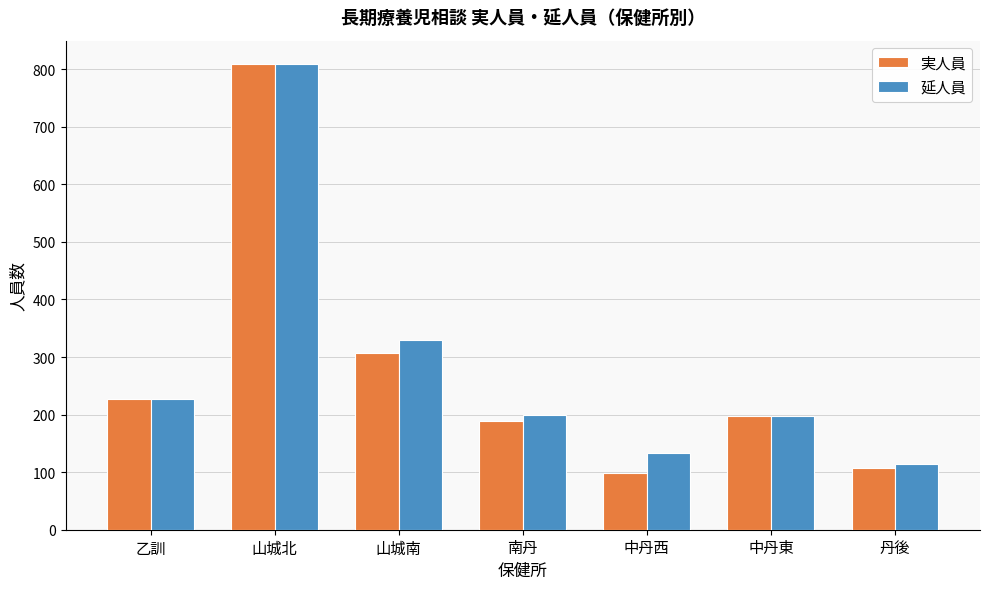

At which label does 延人員 reach its minimum?

丹後